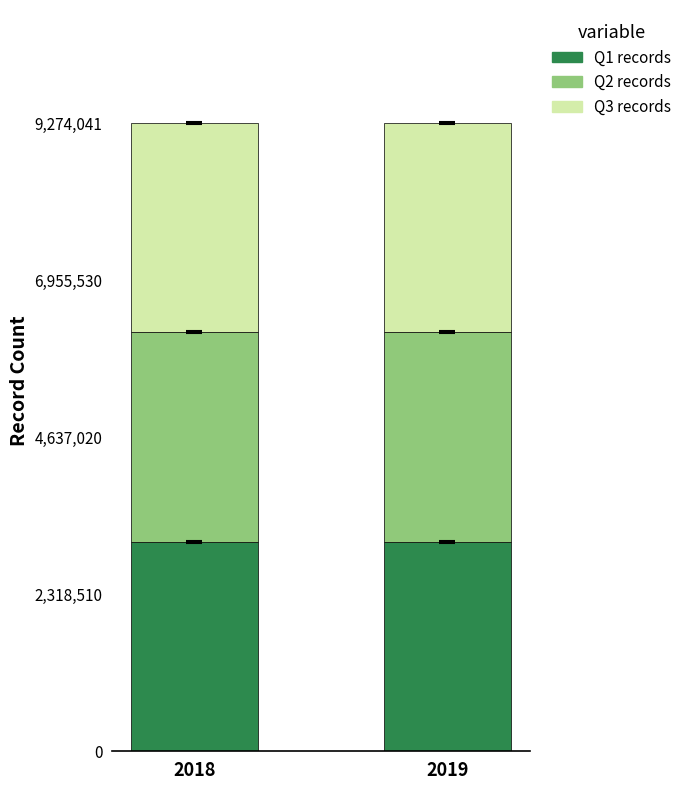

What is the value of the Q1 records bar at the 2nd from the left?

3091344